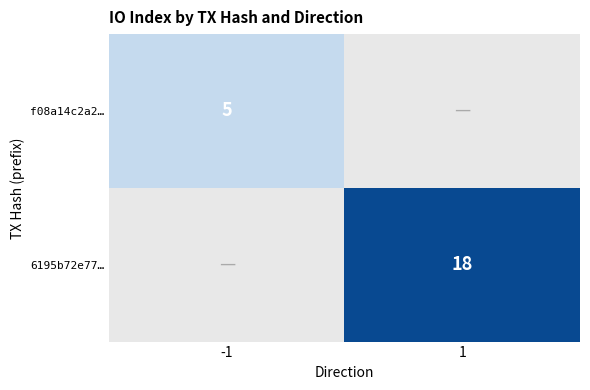

Is it true that 6195b72e77… equals 25 at 1?

False